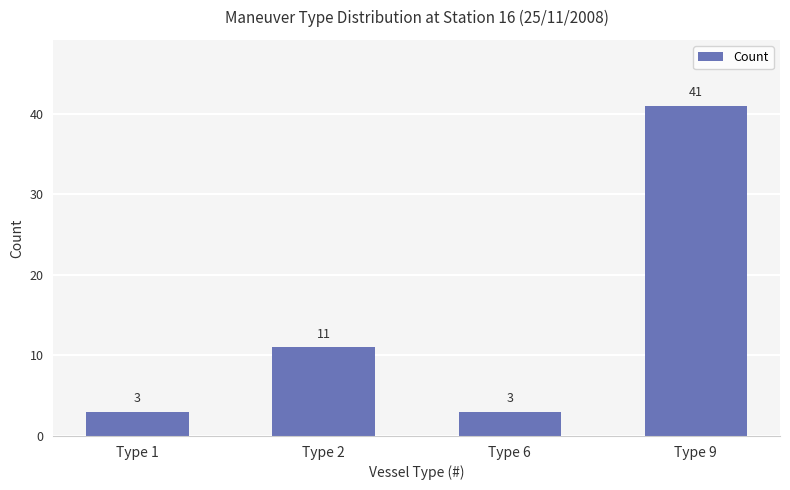

What is the smallest value displayed?

3